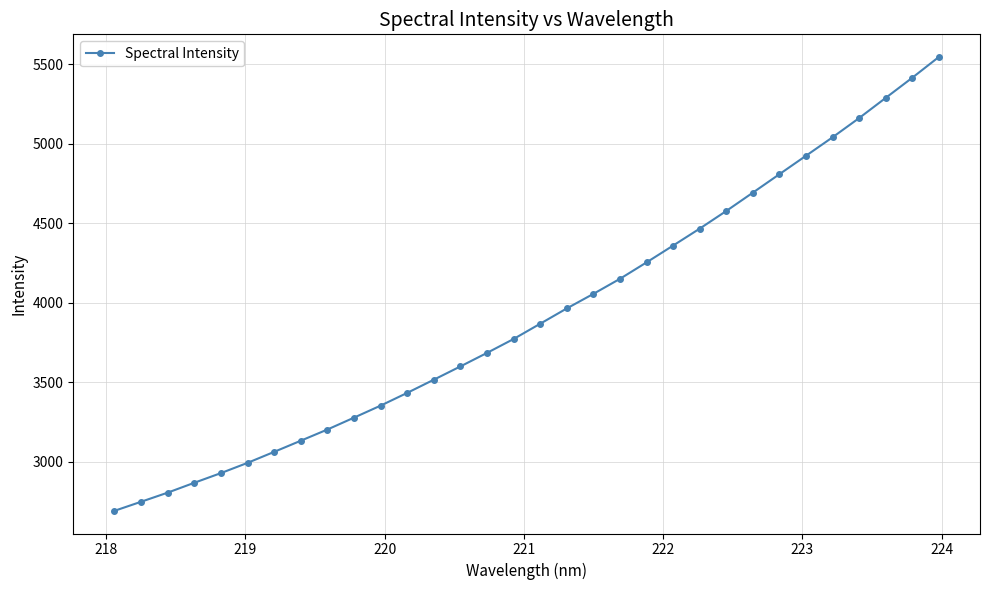

How many lines are shown in the chart?

1